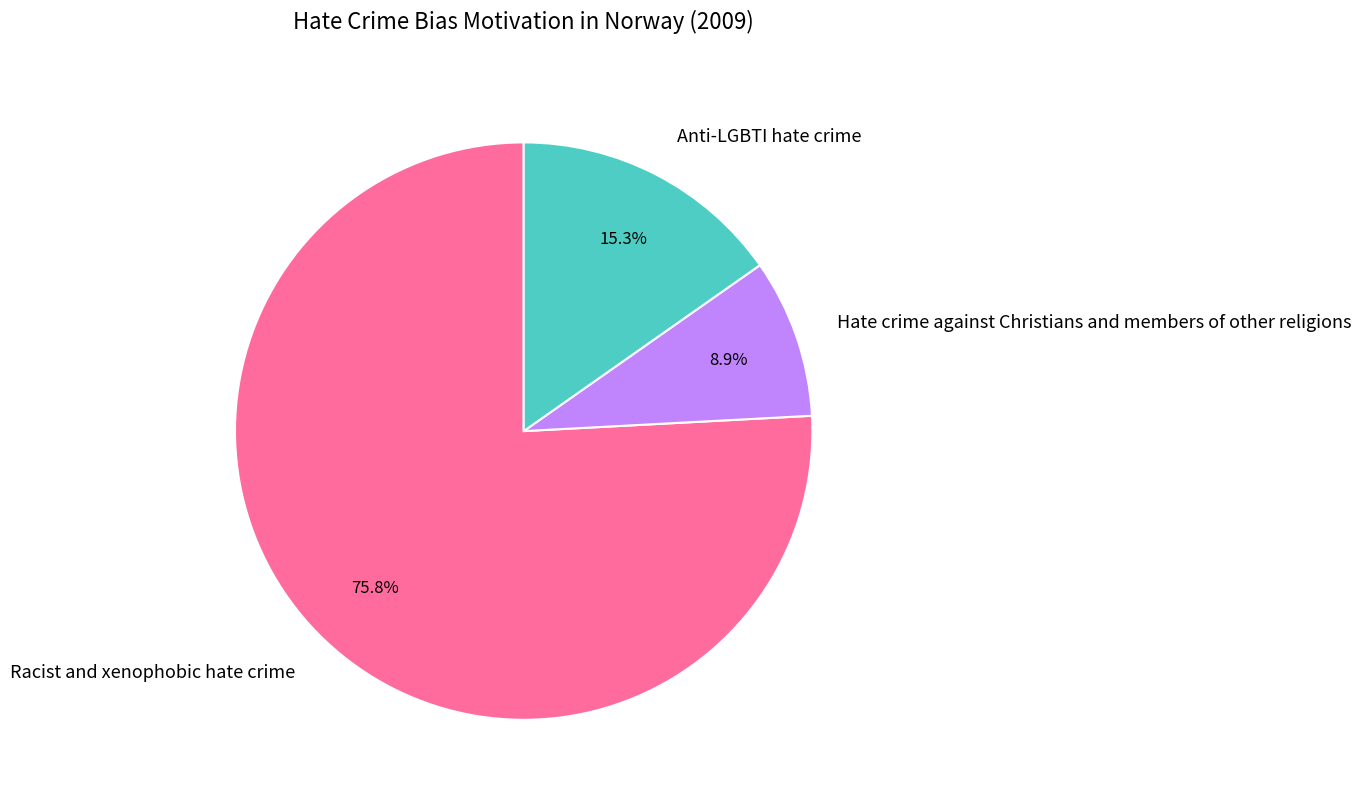

Rank the categories by value from lowest to highest.

Hate crime against Christians and members of other religions, Anti-LGBTI hate crime, Racist and xenophobic hate crime